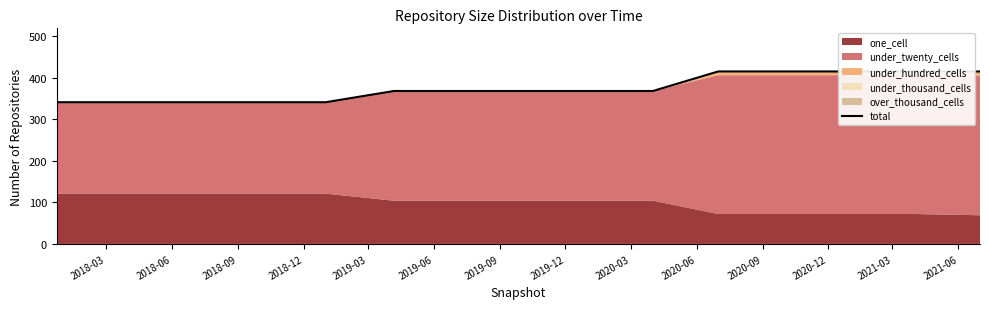

The chart shows a value of 107 at 2019-03. True or false?

False